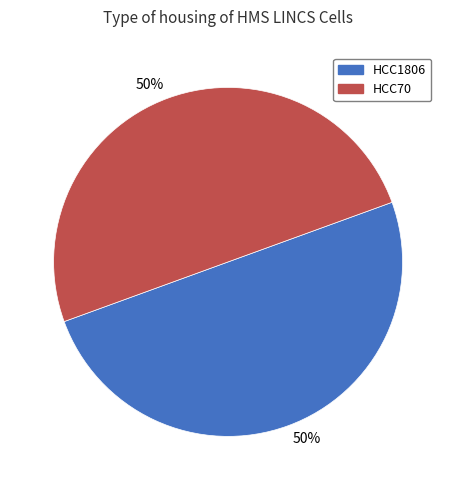

To the nearest percent, what is the average slice percentage?

50%